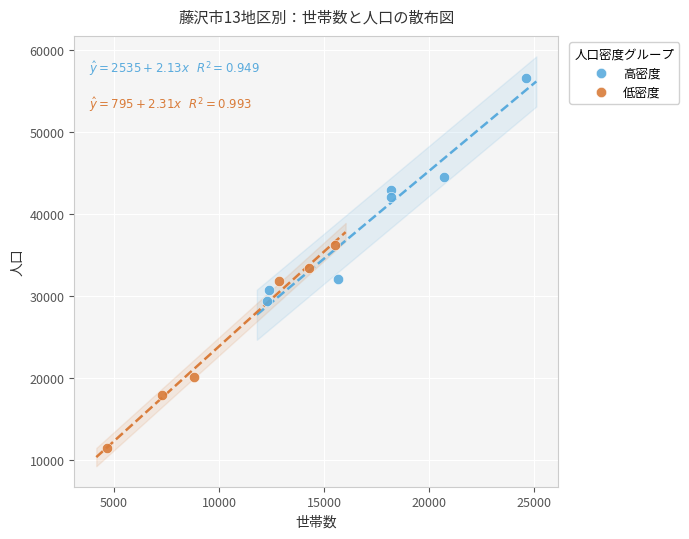

Which series reaches the maximum Y coordinate?

高密度